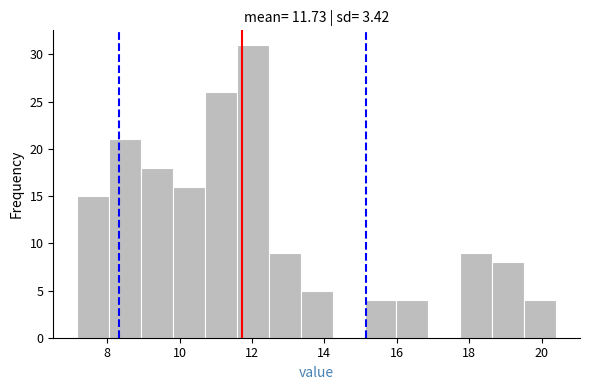

What is the height of the bar covering 8.0 to 9.0 on the x-axis? Neither the bar edges nor the heights are printed on the chart, so give them approximately, as read against the axes.

21